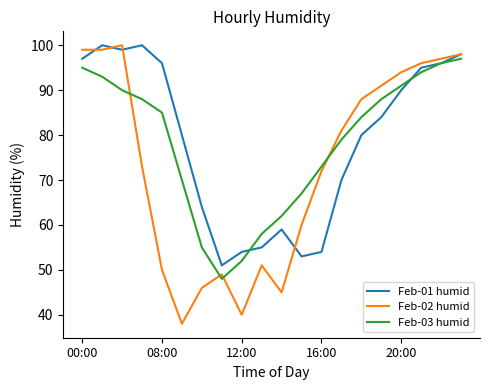

Which series has the largest range (max minus min)?

Feb-02 humid